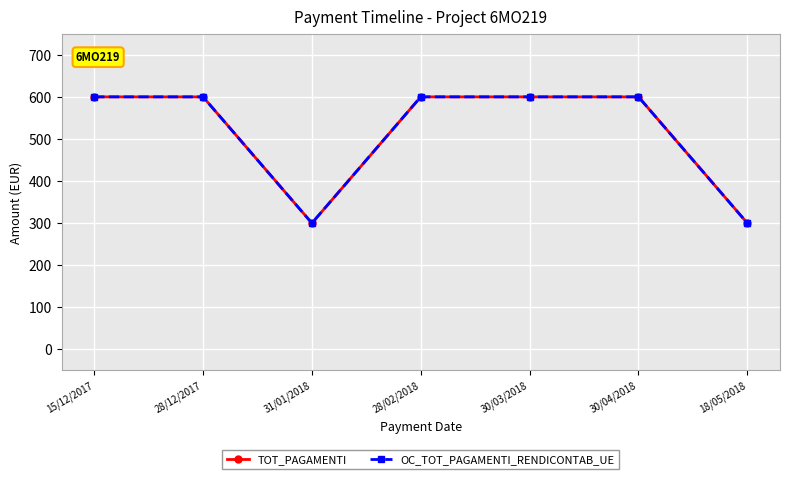

True or false: TOT_PAGAMENTI has more than 0 interior local peaks.

False